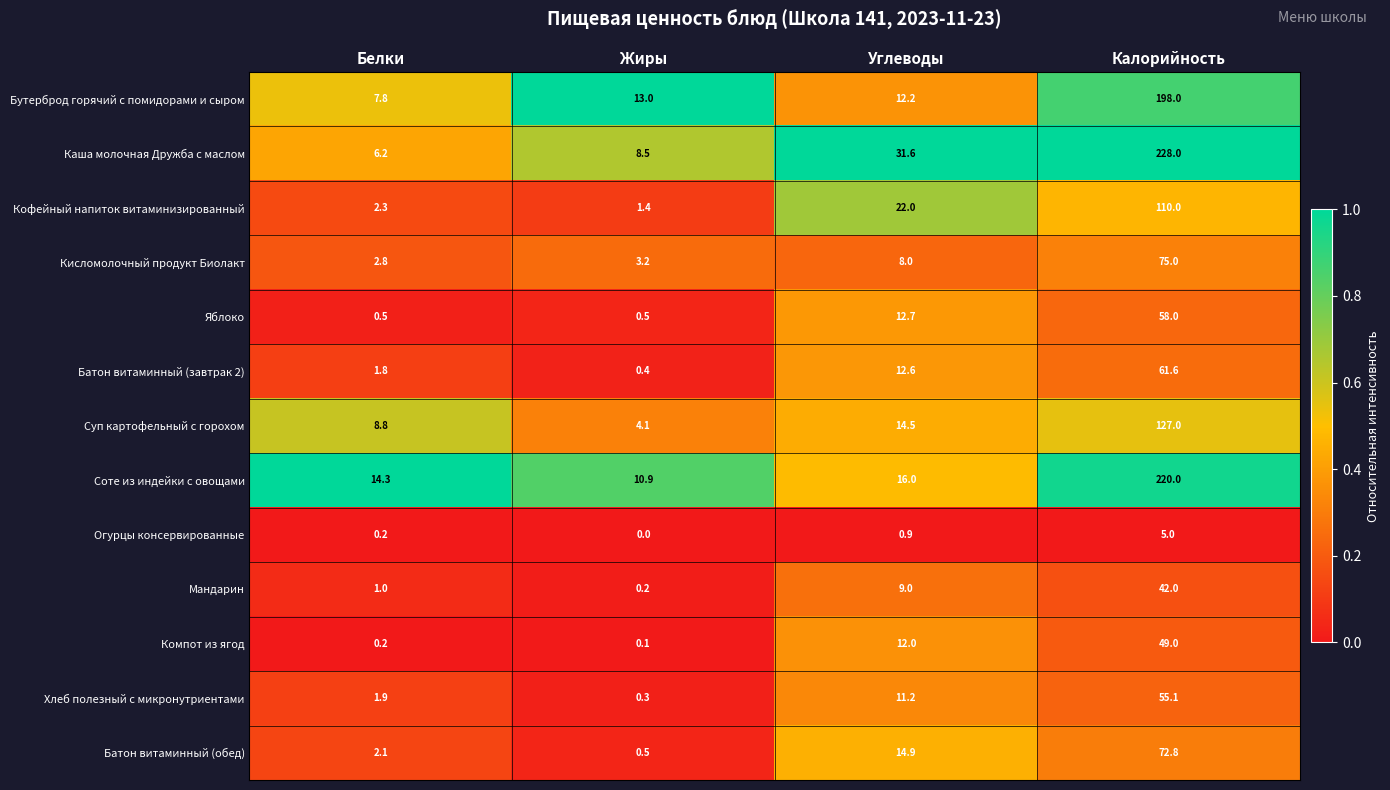

What is the difference between the maximum and minimum values in the Соте из индейки с овощами series?

209.1